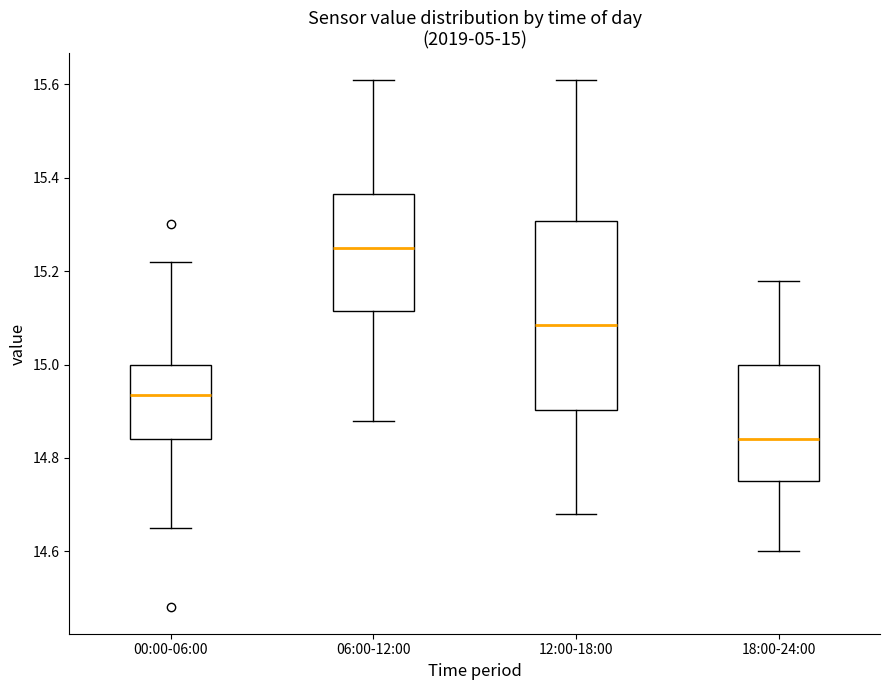

Comparing the boxes themselves (not the whiskers), which one is the tallest?

12:00-18:00